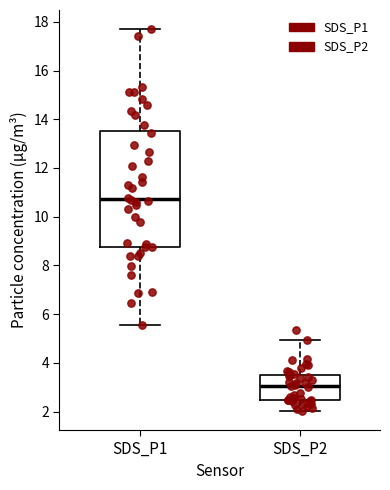

Where is the upper edge of the box for SDS_P1 on the y-axis? The values are not printed on the chart, so give them approximately, as read against the axis.

13.6